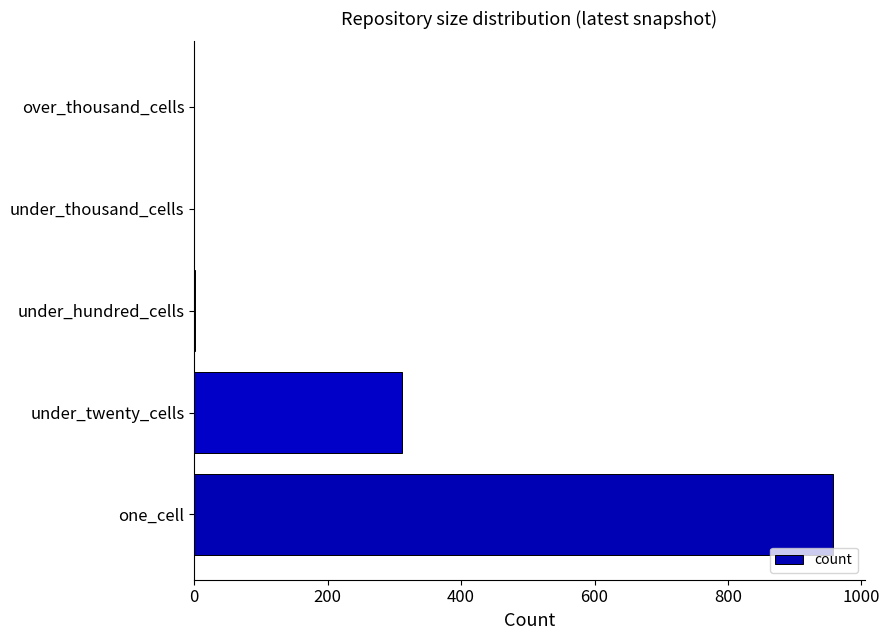

Is it true that the value at over_thousand_cells is -311?

False